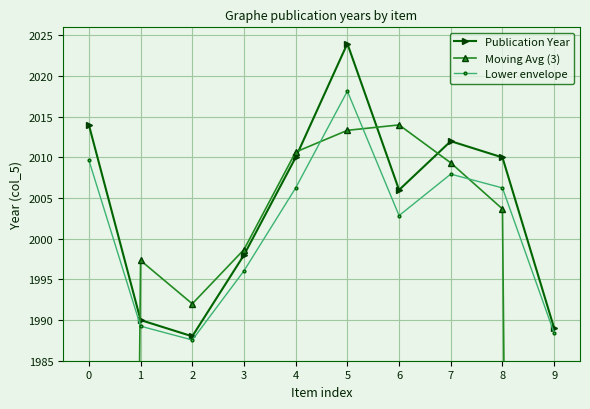

Does the chart display data point markers on the line(s)?

Yes